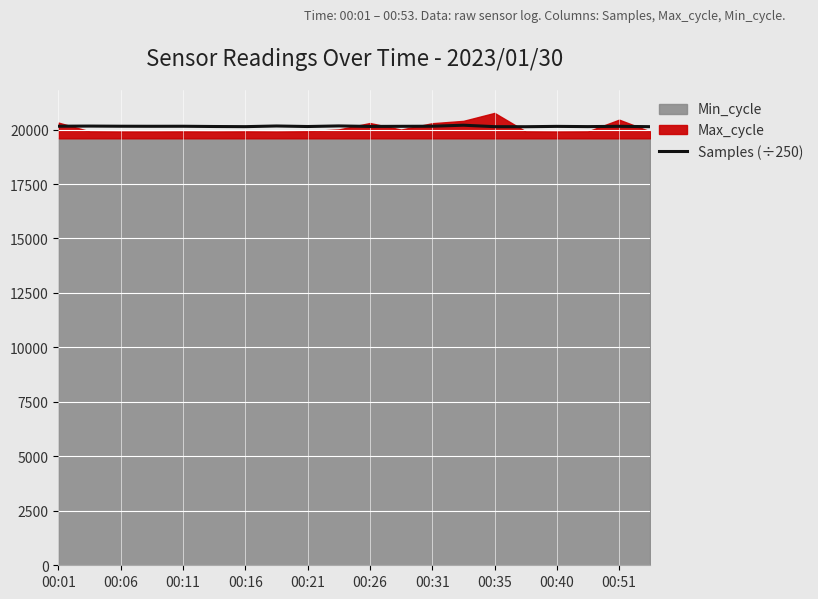

What is the lowest value of the Samples (÷250) series?

20130.7